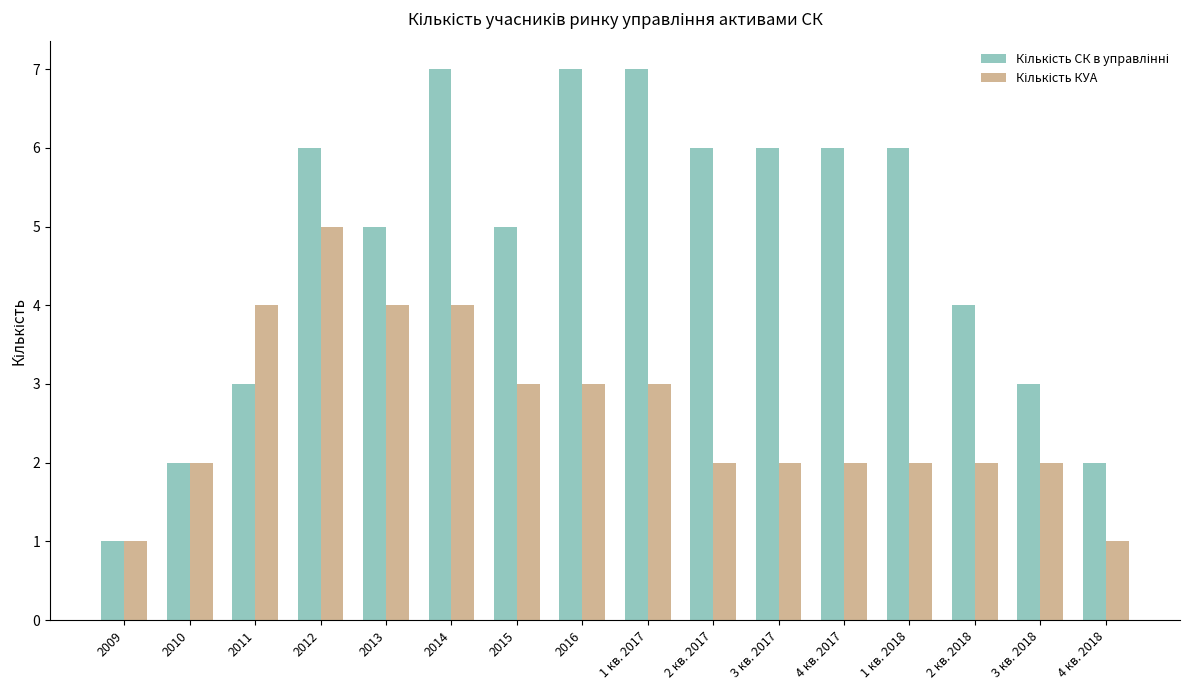

What is the spread (max minus min) of values at 2014?

3